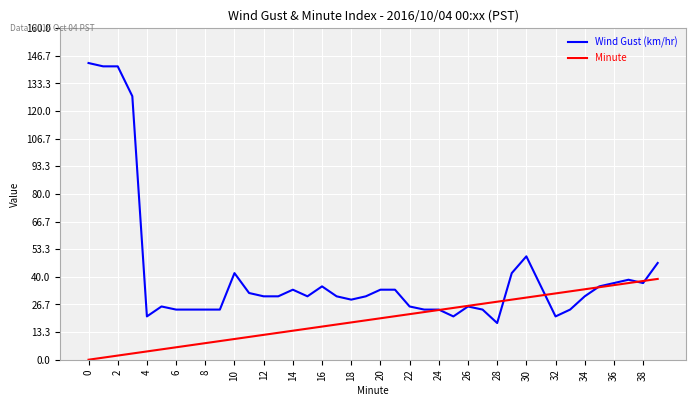

Reading left to right, what are all the values shown in this chart?

Wind Gust (km/hr): 143.2	141.6	141.6	127.2	20.9	25.7	24.2	24.2	24.2	24.2	41.8	32.2	30.6	30.6	33.8	30.6	35.4	30.6	29.0	30.6	33.8	33.8	25.7	24.2	24.2	20.9	25.7	24.2	17.7	41.8	49.9	35.4	20.9	24.2	30.6	35.4	37.0	38.6	37.0	46.7
Minute: 0.0	1.0	2.0	3.0	4.0	5.0	6.0	7.0	8.0	9.0	10.0	11.0	12.0	13.0	14.0	15.0	16.0	17.0	18.0	19.0	20.0	21.0	22.0	23.0	24.0	25.0	26.0	27.0	28.0	29.0	30.0	31.0	32.0	33.0	34.0	35.0	36.0	37.0	38.0	39.0